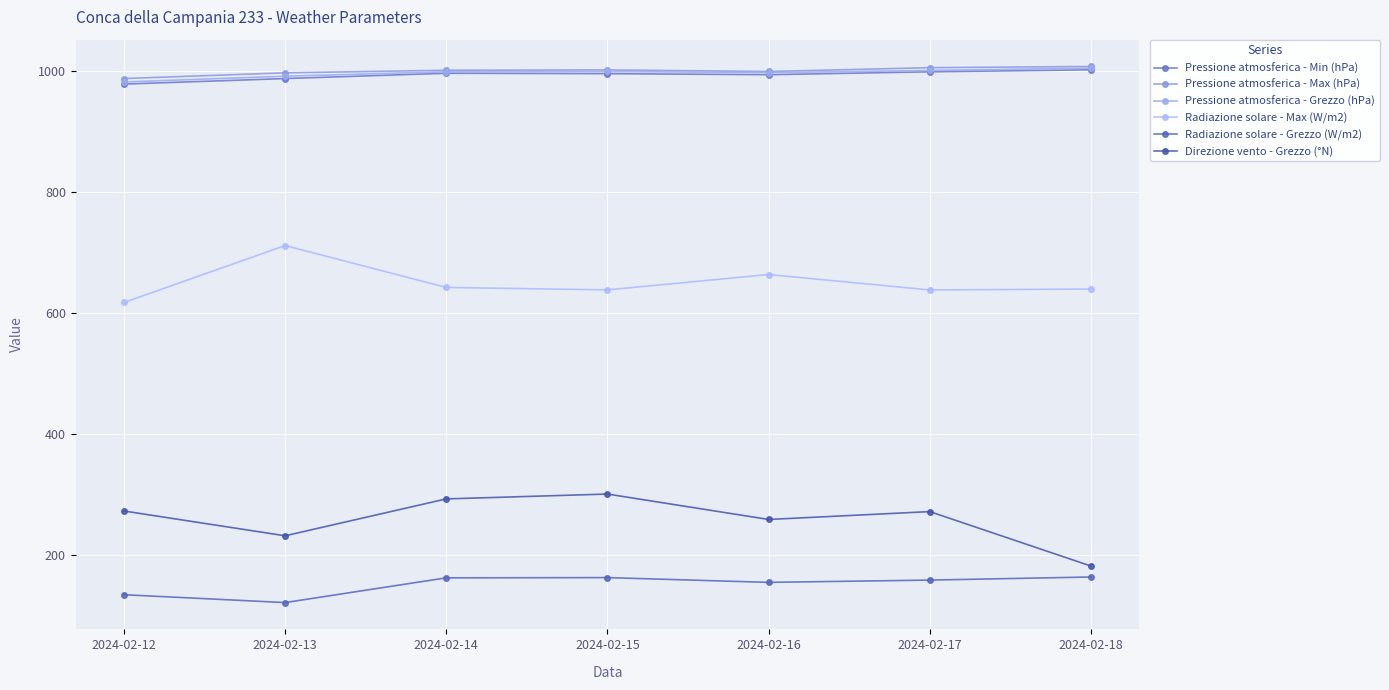

Is this an area chart (filled region under the line)?

No